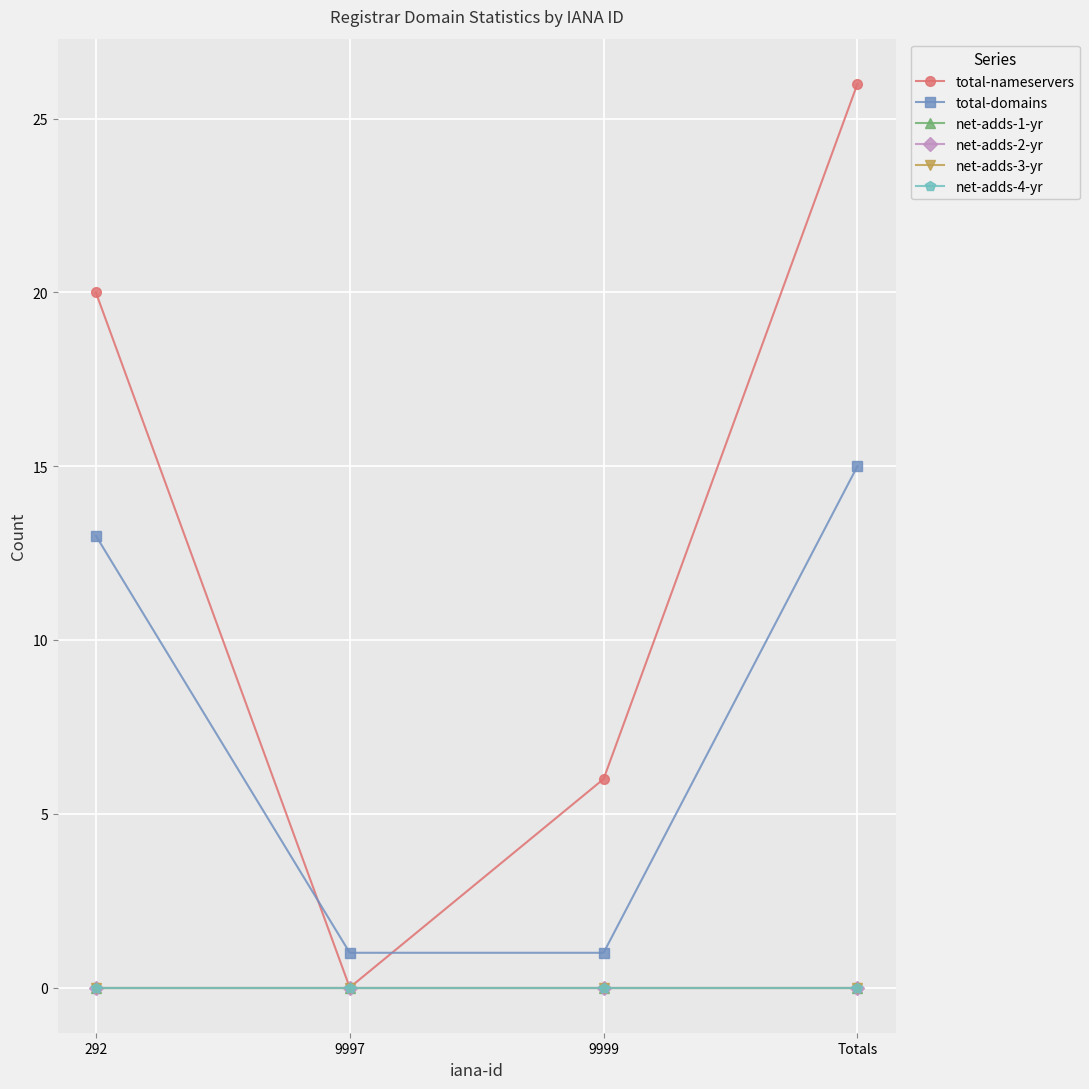

Is this an area chart (filled region under the line)?

No